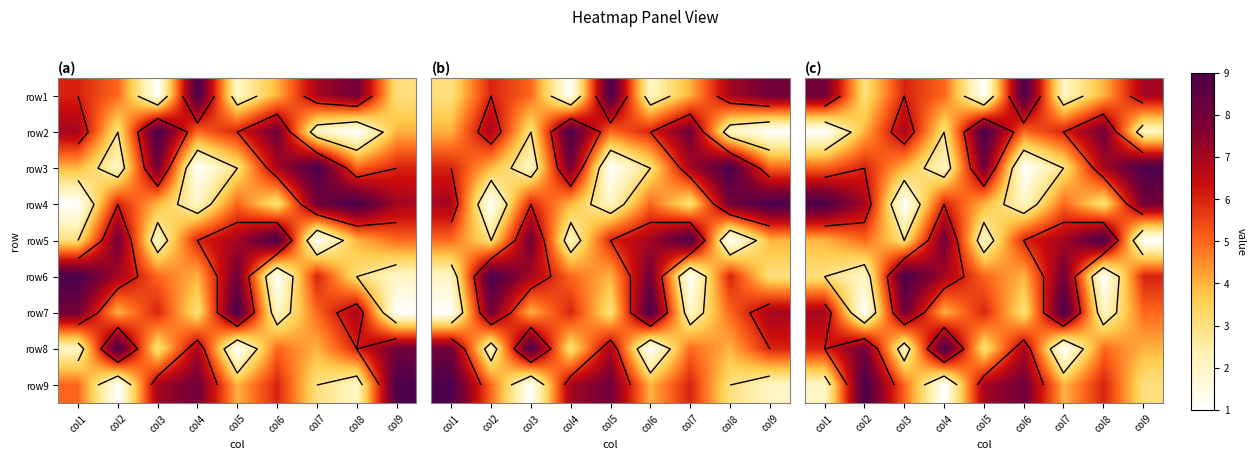

Which category has the lowest value across all series?

col5